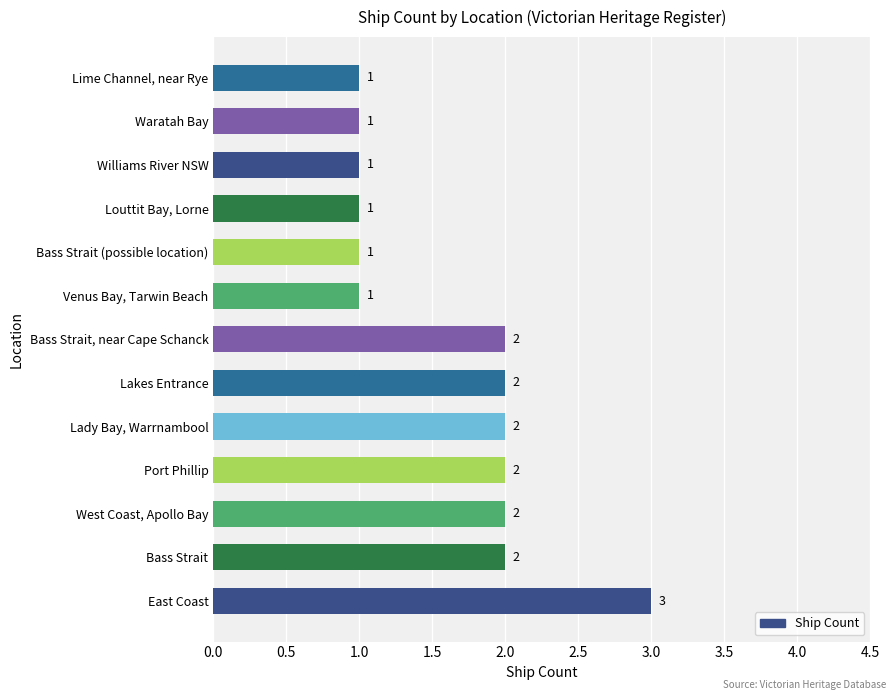

What is the ratio of the value at Williams River NSW to the value at West Coast, Apollo Bay?

0.5